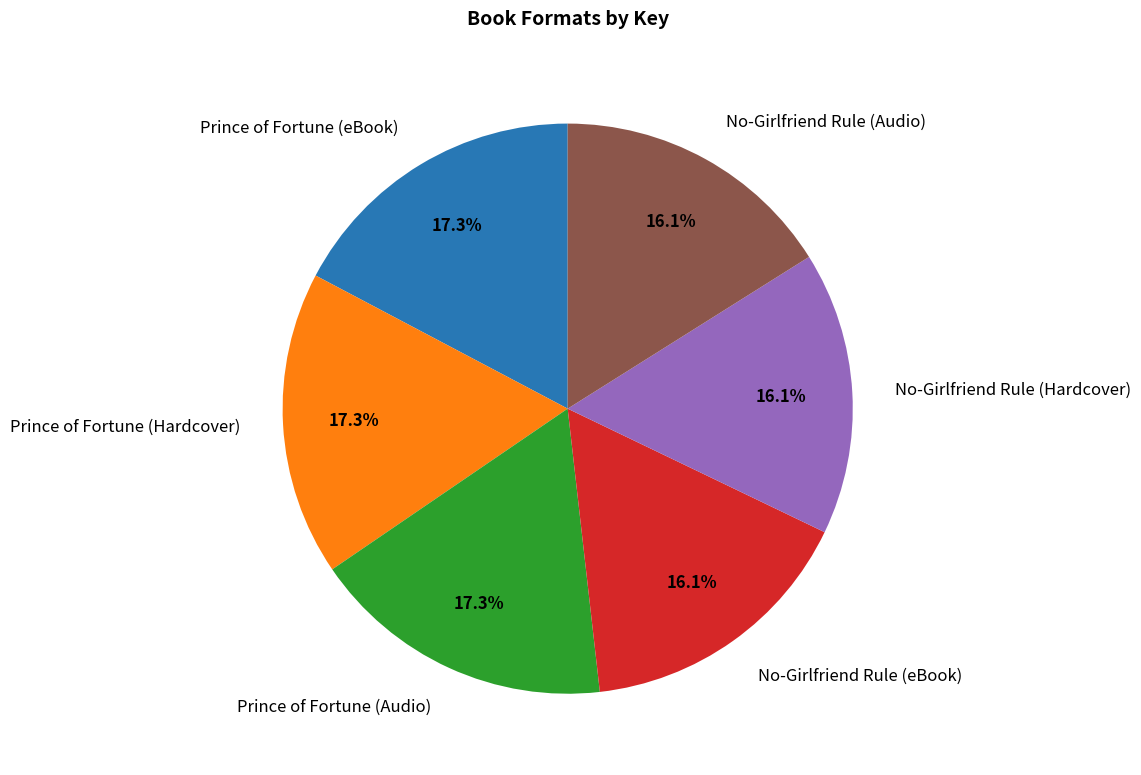

To the nearest percent, what is the combined percentage of Prince of Fortune (eBook) and Prince of Fortune (Hardcover)?

35%